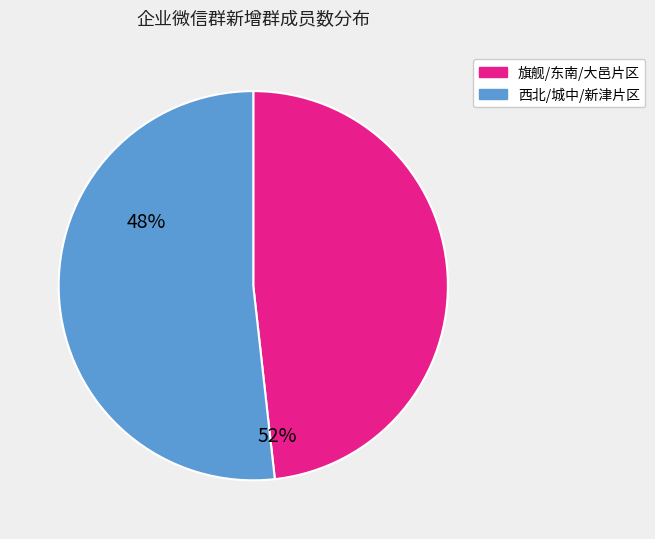

Does any single category account for the majority?

Yes